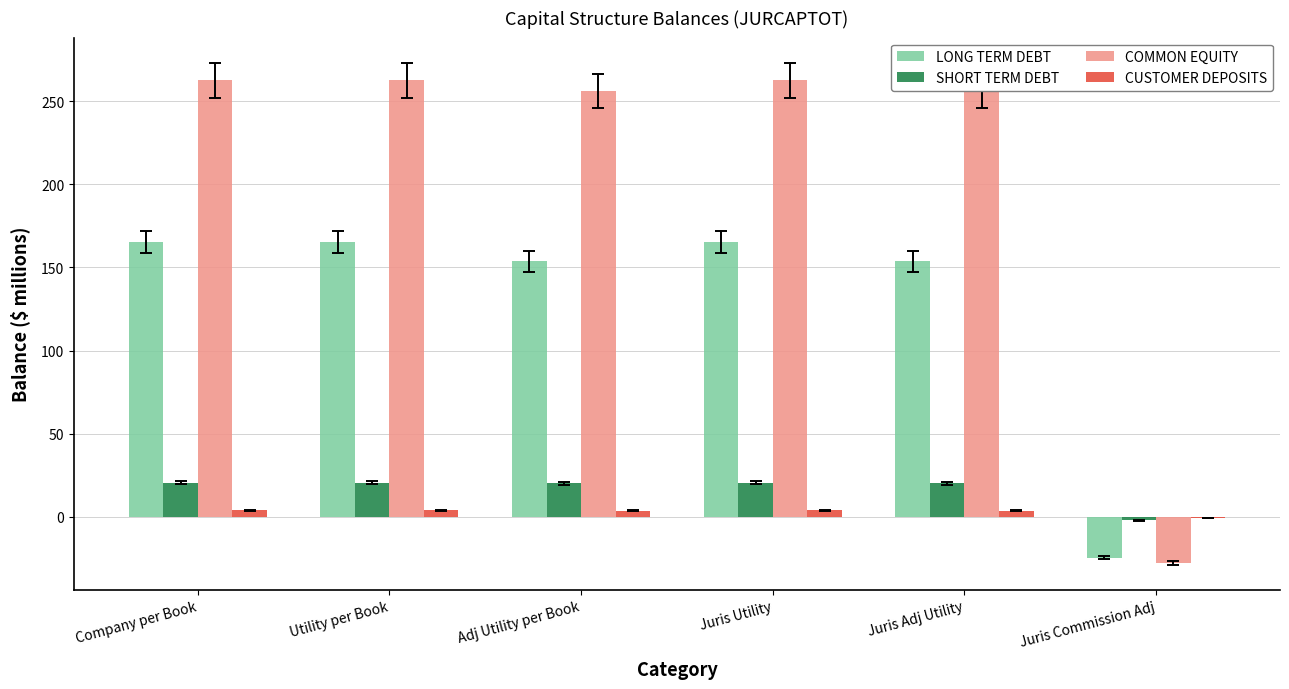

The LONG TERM DEBT series shows 153.6 at Adj Utility per Book. True or false?

True